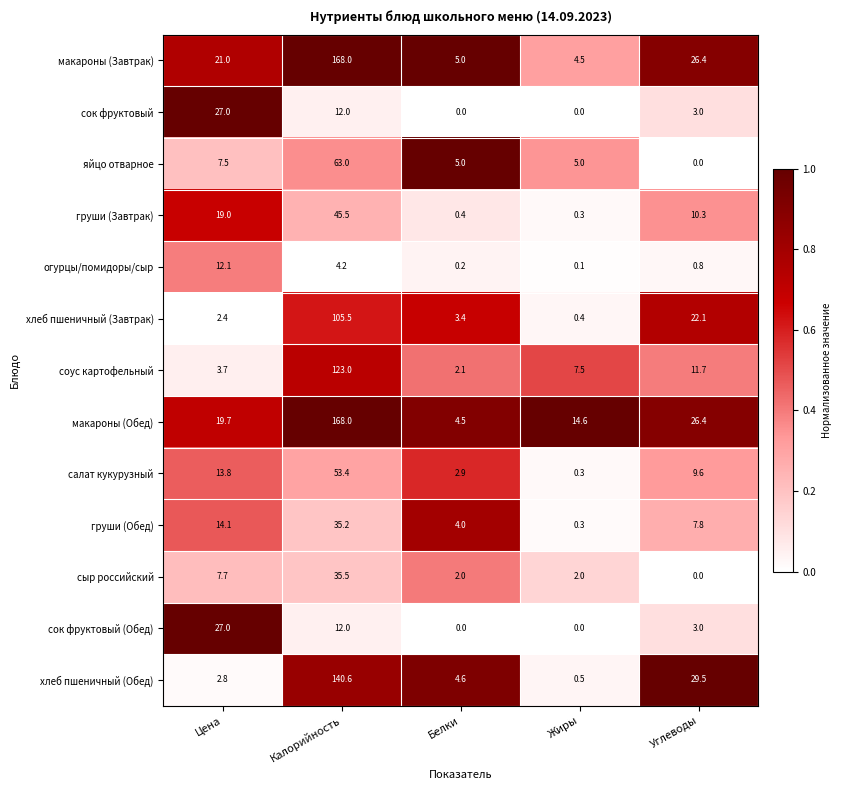

Where is макароны (Завтрак) nearest to the value 86?

Углеводы